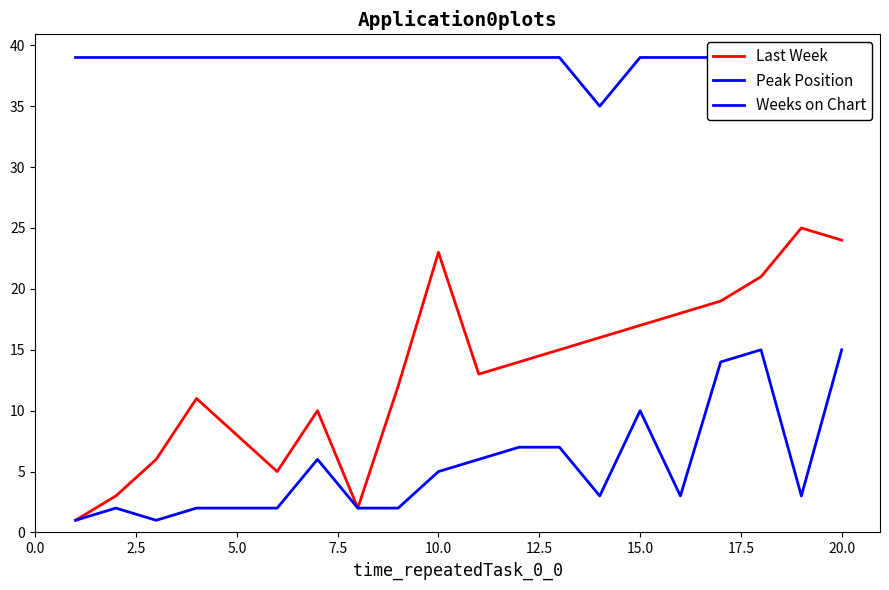

Is it true that Last Week equals 1 at 2.5?

False